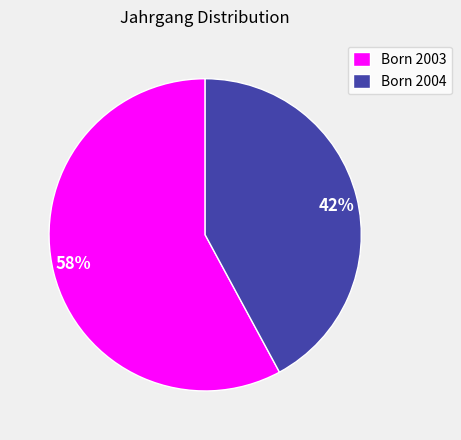

True or false: 58% accounts for 68% of the total.

False